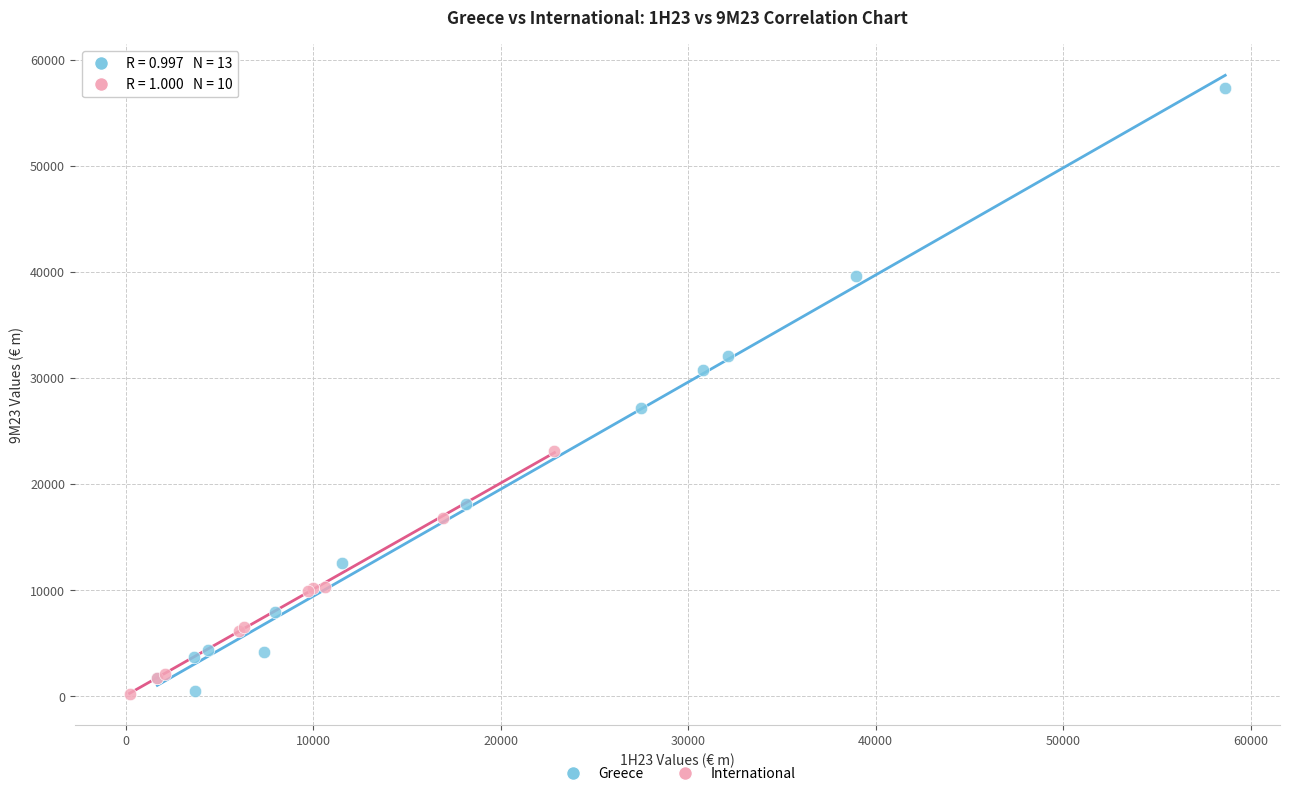

What are all the series names shown in the legend?

Greece, International